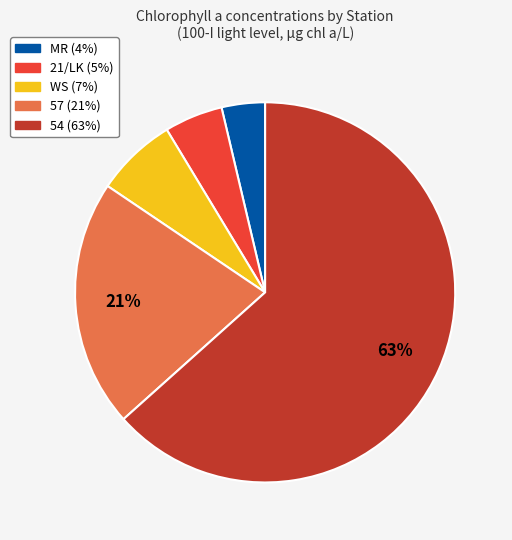

Rank the categories by value from highest to lowest.

54, 57, WS, 21/LK, MR